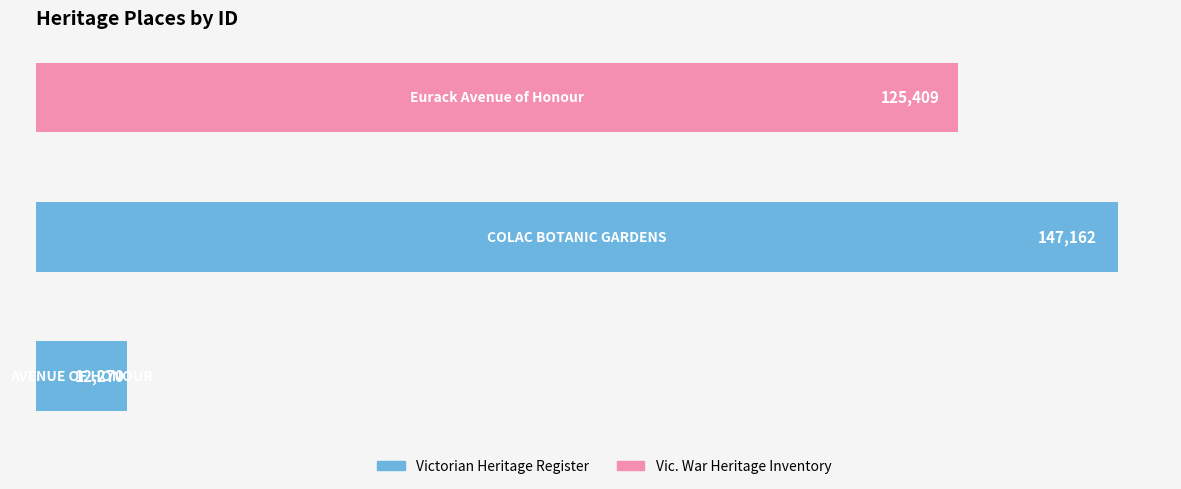

Count the values in the range 12270 to 147162.

3